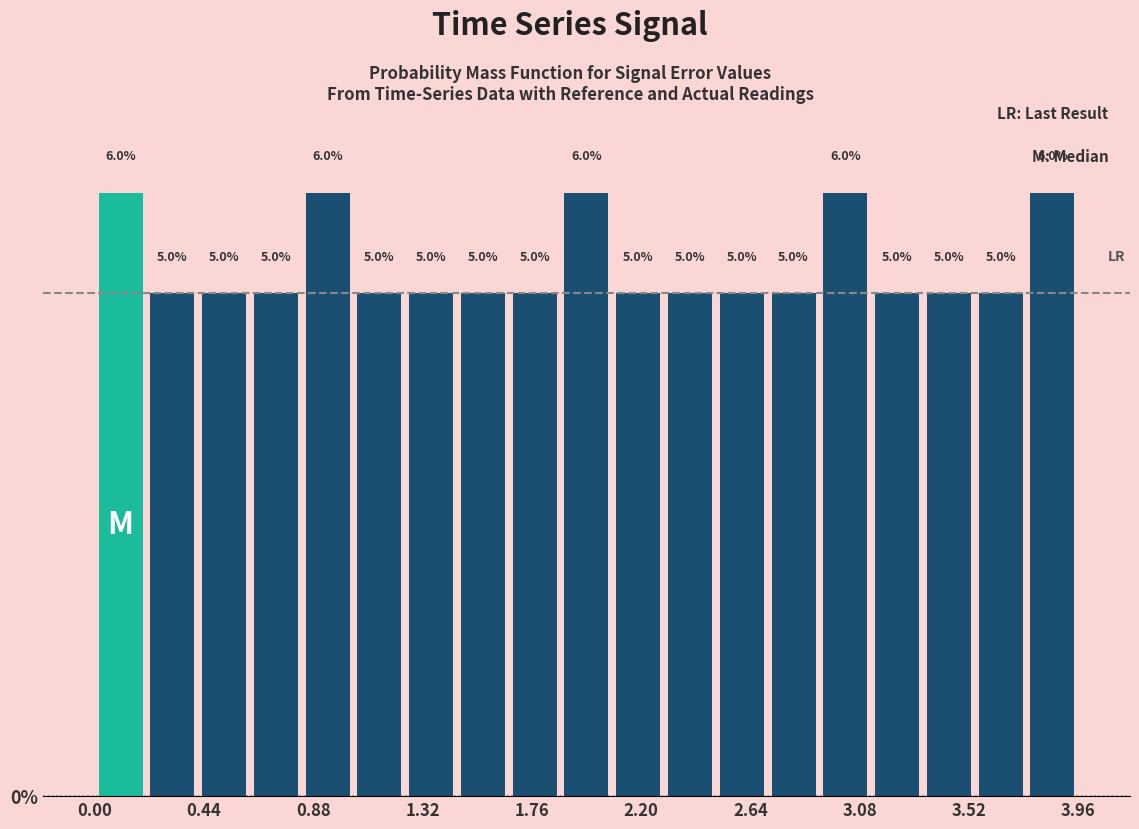

What is the height of the bar covering 0.00 to 0.20 on the x-axis? The bar edges are not printed on the chart, so give them approximately, as read against the axis.

6.0